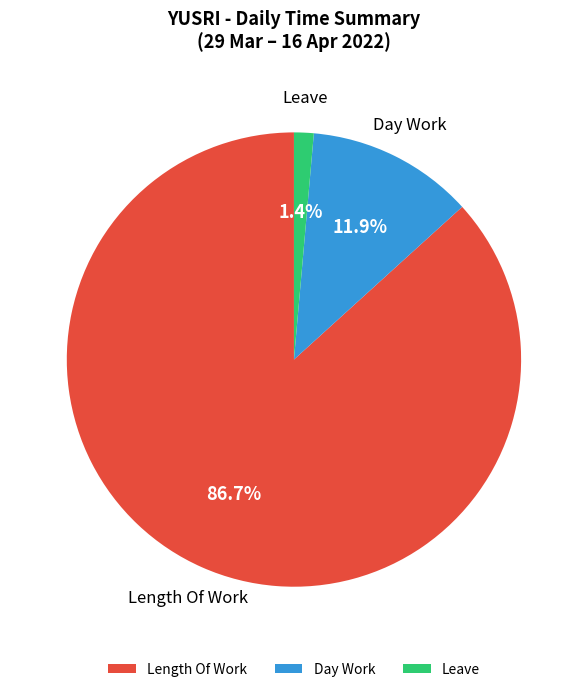

Is the sum of Length Of Work and Day Work greater than half?

Yes